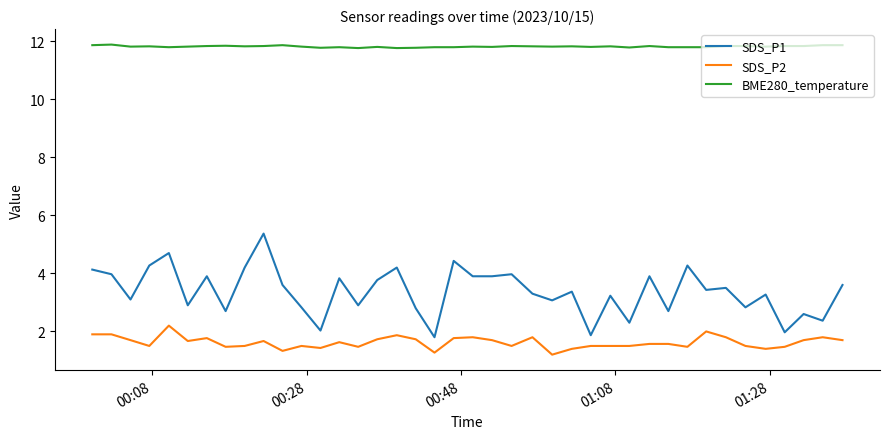

Which series has the largest range (max minus min)?

SDS_P1